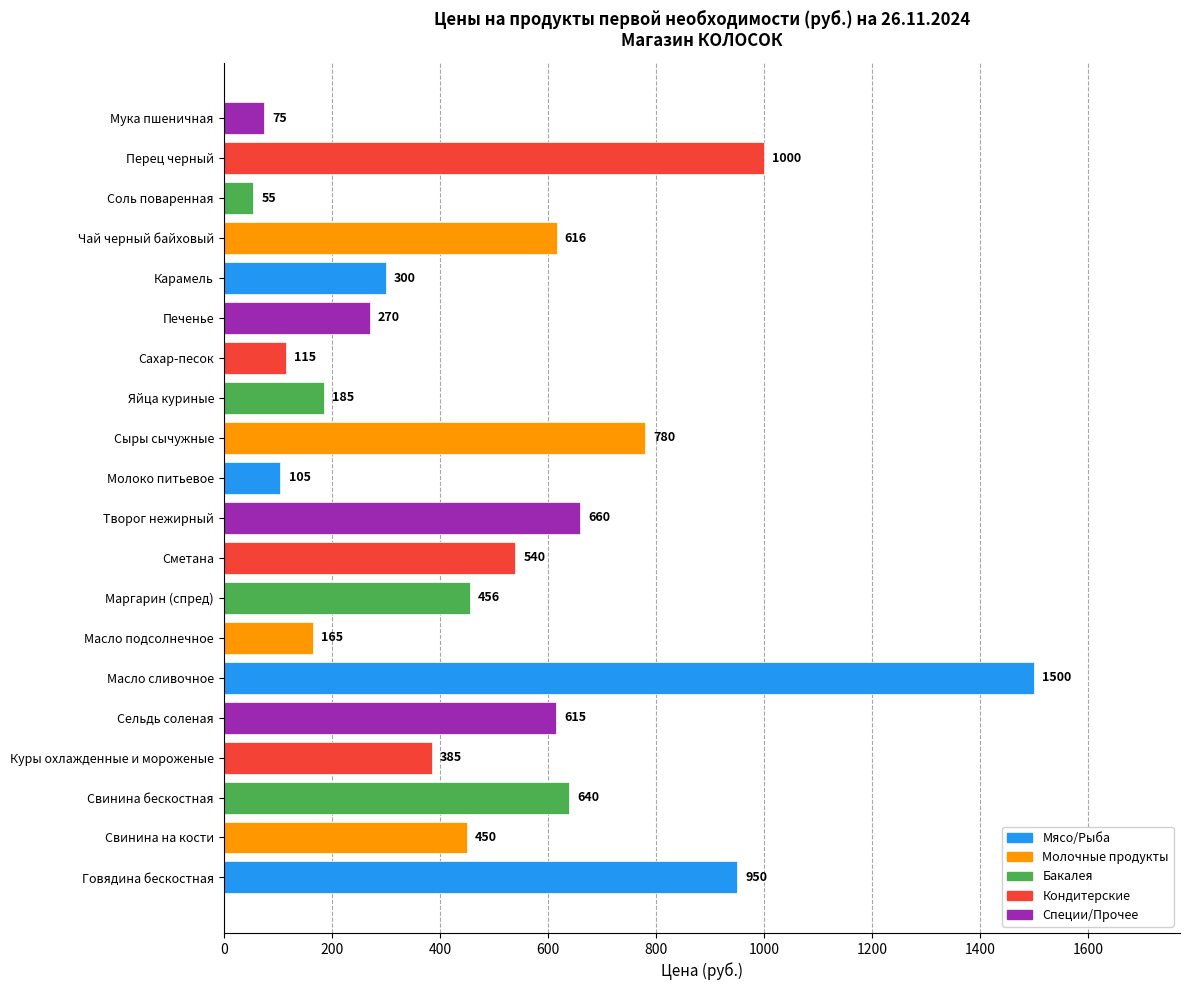

How many data points are less than 456?

10